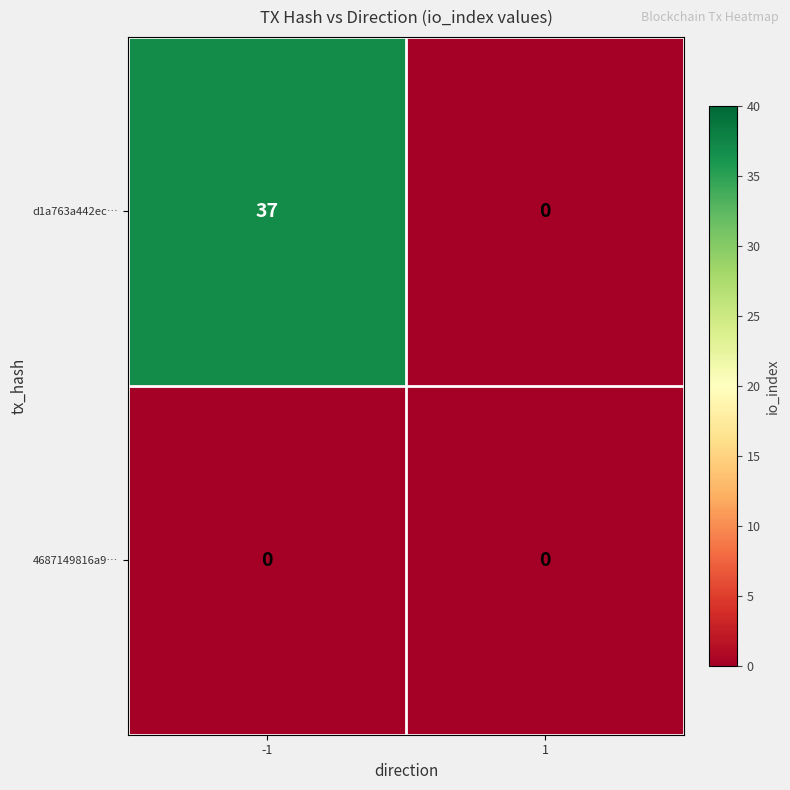

Reading left to right, list all the values displayed in this chart.

d1a763a442ec…: 37	0
4687149816a9…: 0	0